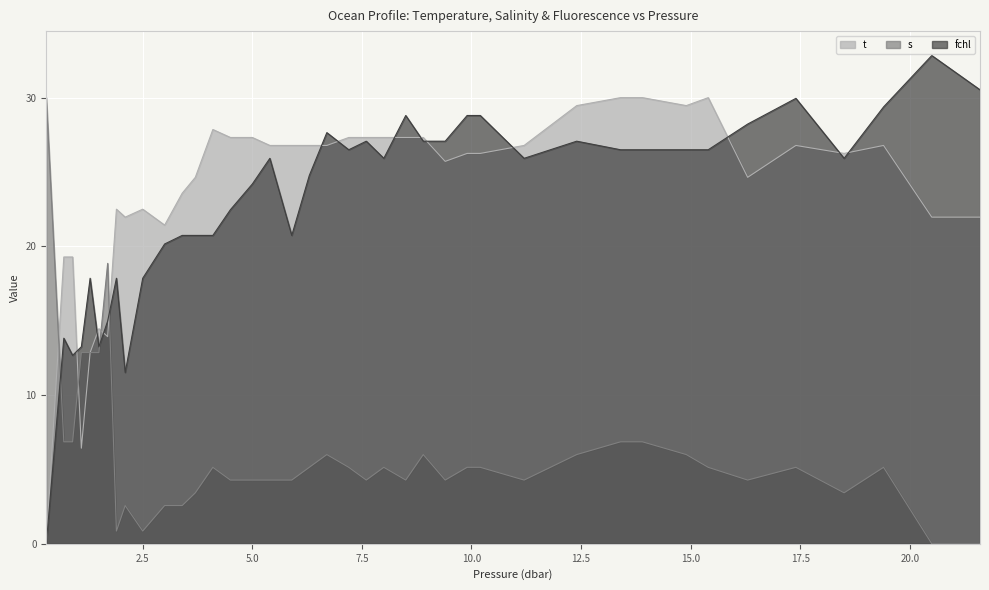

What is the difference between the t values at 6.7 and 3.0?

5.4